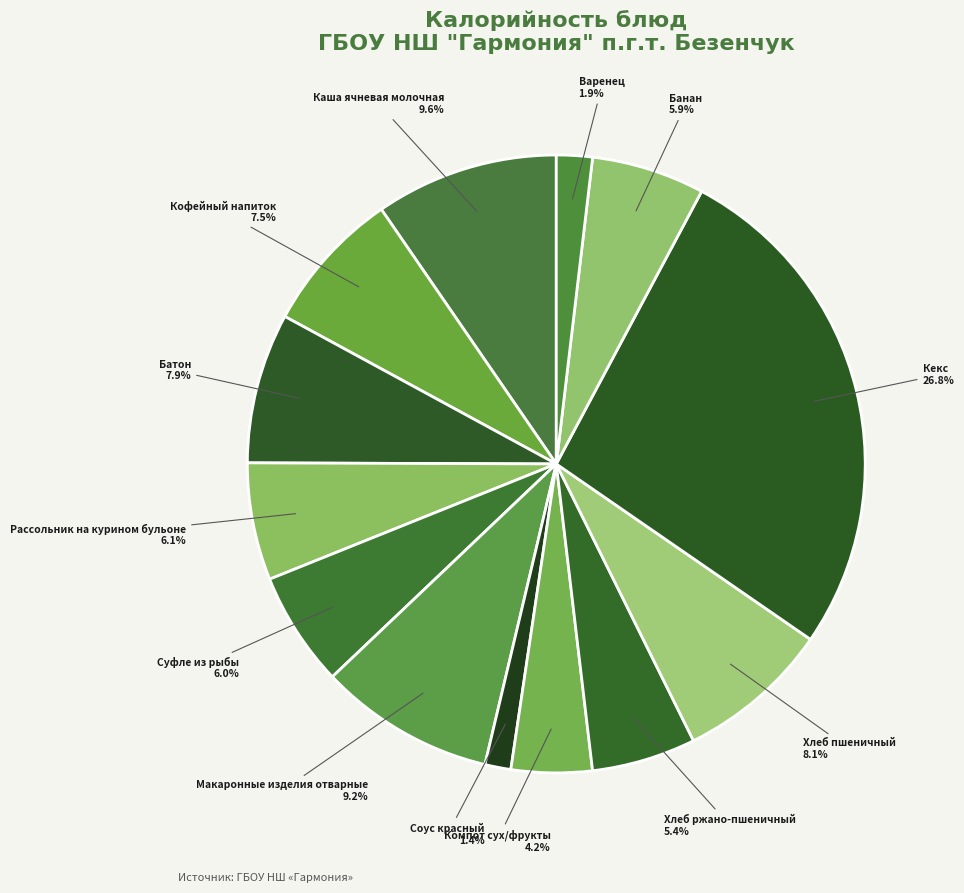

Which slice is the smallest?

Соус красный